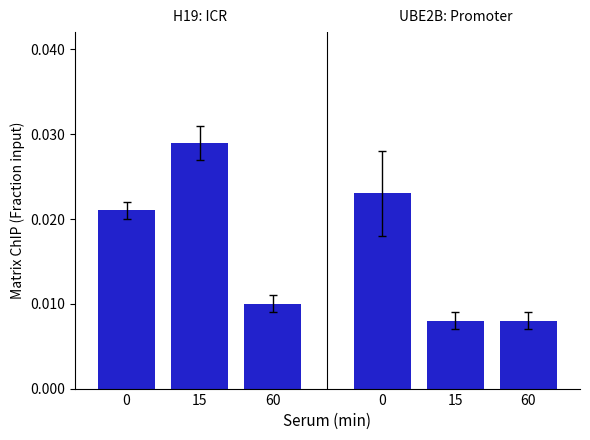

How many distinct data groups are displayed?

2